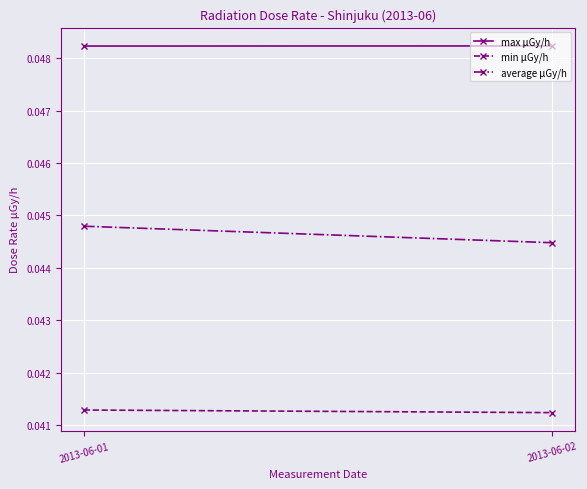

Count the max μGy/h values in the range 0 to 1.

2